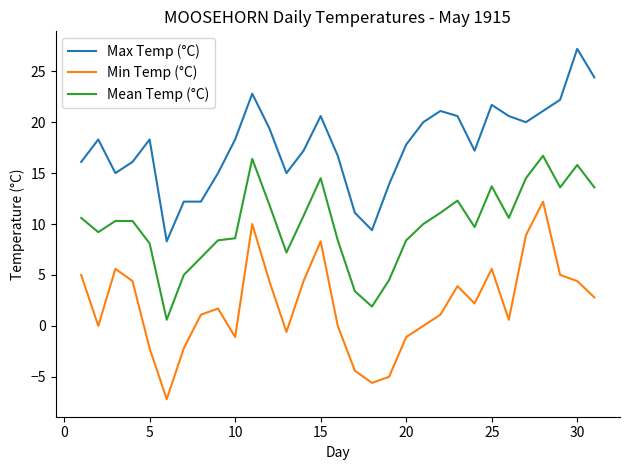

What is the minimum value shown in the chart?

-7.2